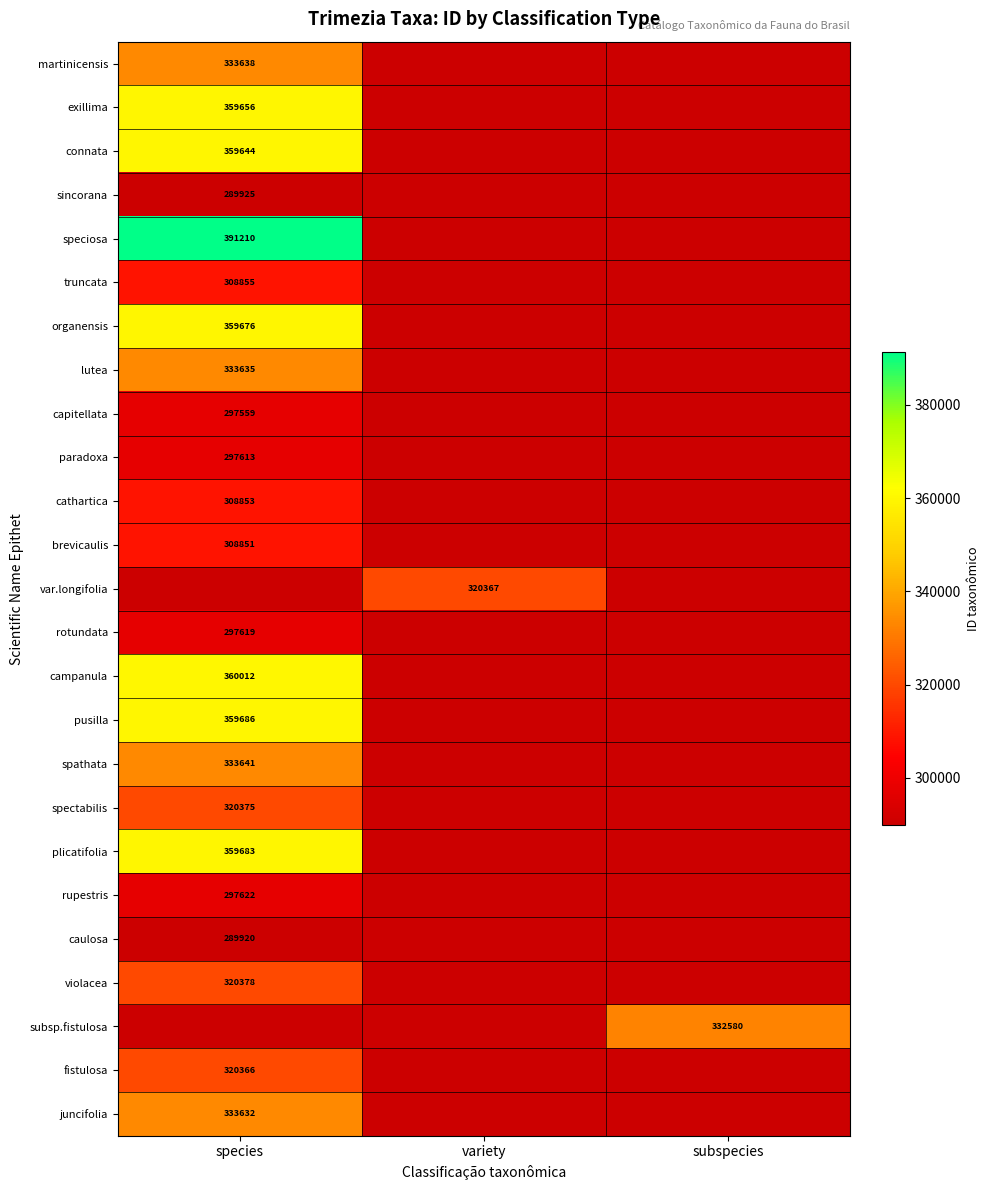

Is the value of speciosa at species greater than the value of rotundata at species?

Yes